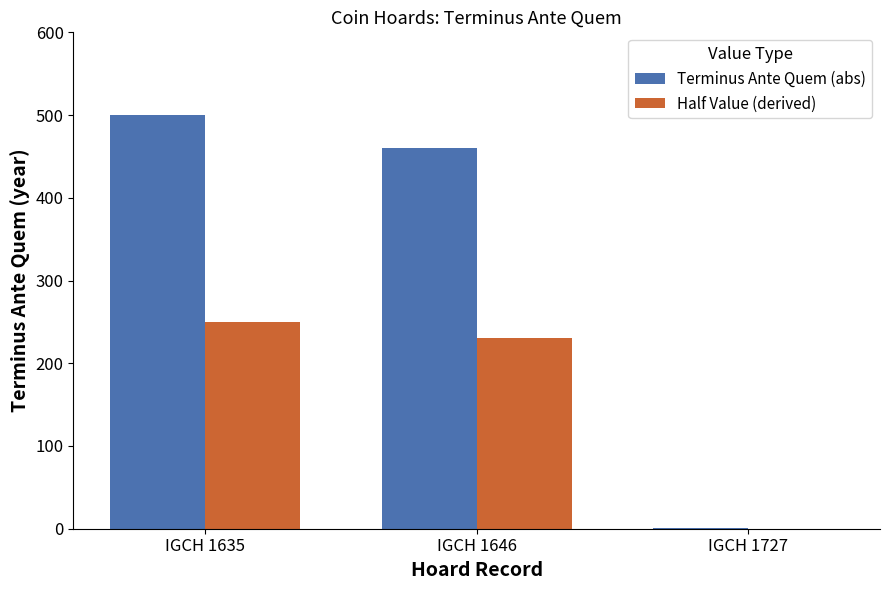

Reading right to left, transcribe all the data shown in this chart.

Terminus Ante Quem (abs): 1	460	500
Half Value (derived): 0	230	250